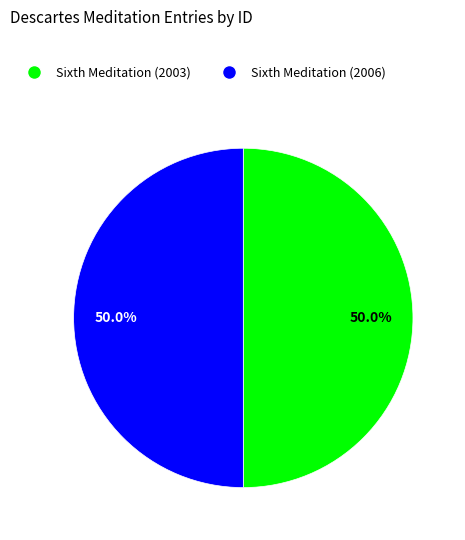

True or false: Sixth Meditation (2006) accounts for 50% of the total.

True